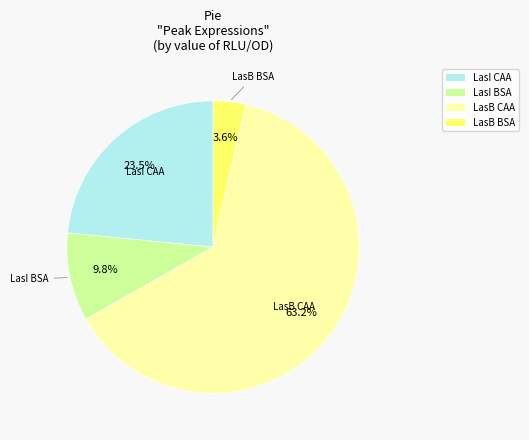

The LasB BSA slice represents 4% of the pie. True or false?

True